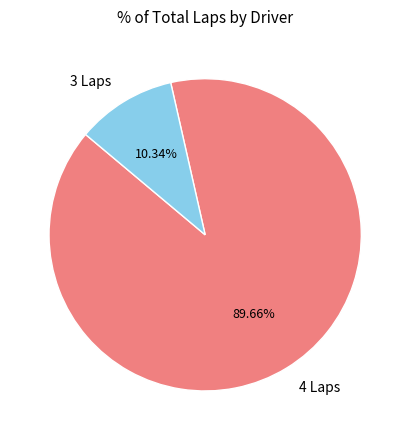

Which has a higher value, 3 Laps or 4 Laps?

4 Laps